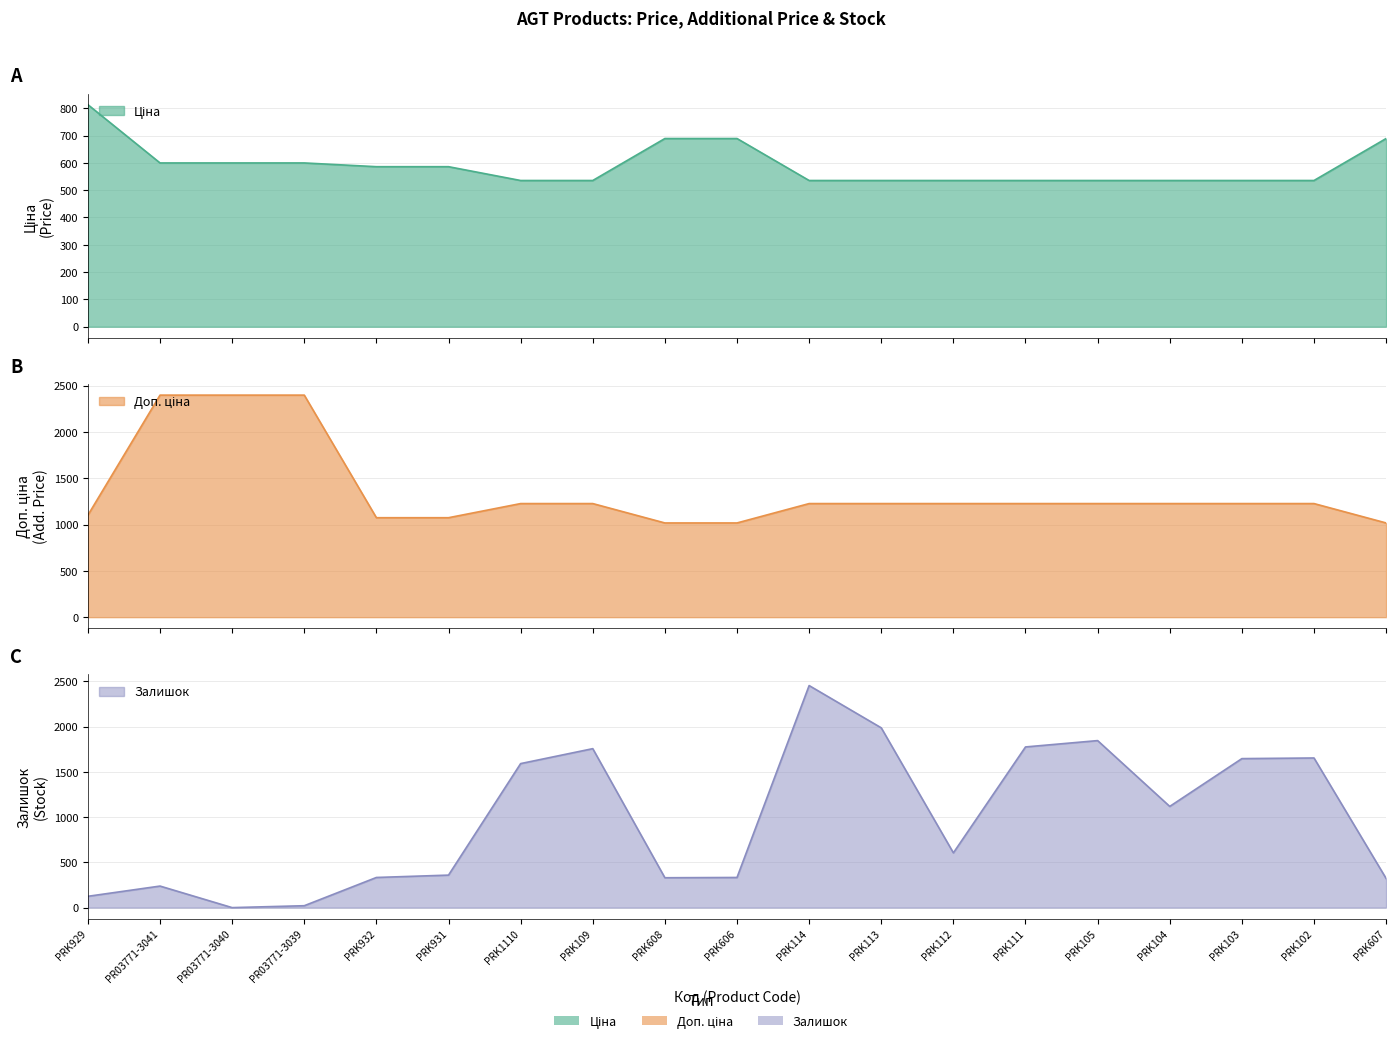

Rank the series by their maximum value, from highest to lowest.

Залишок, Доп. ціна, Ціна